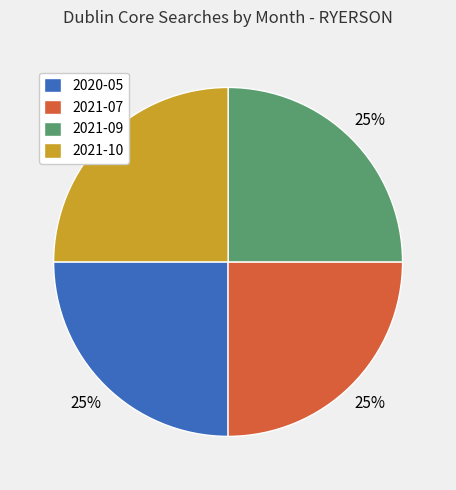

Does any single category account for the majority?

No